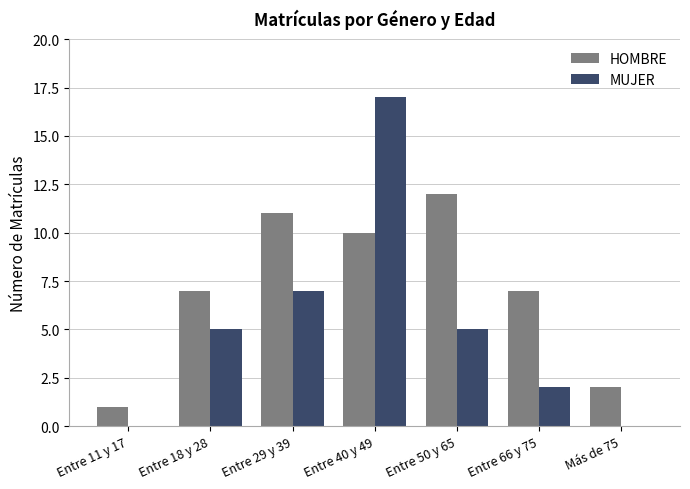

What is the sum of all HOMBRE values?

50